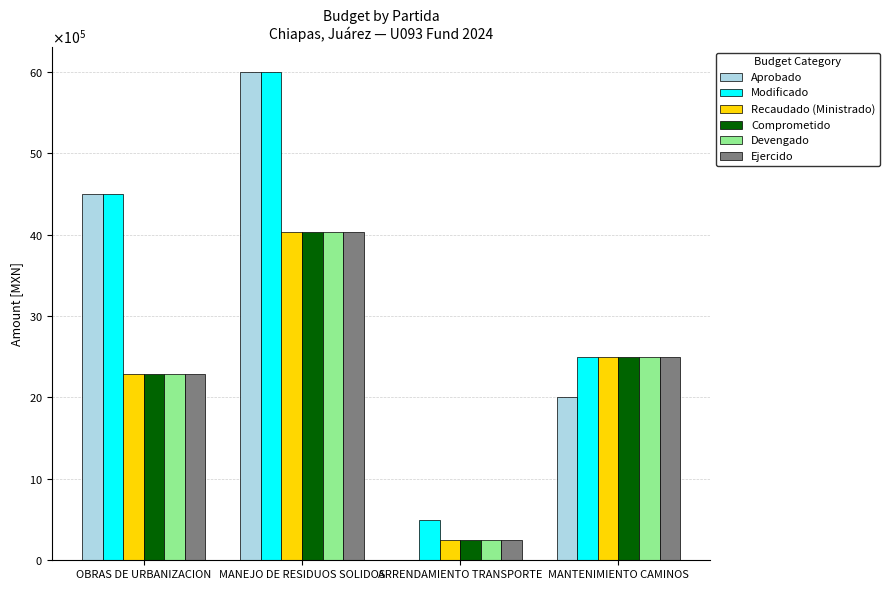

Are the bars grouped side by side (vs. stacked)?

Yes